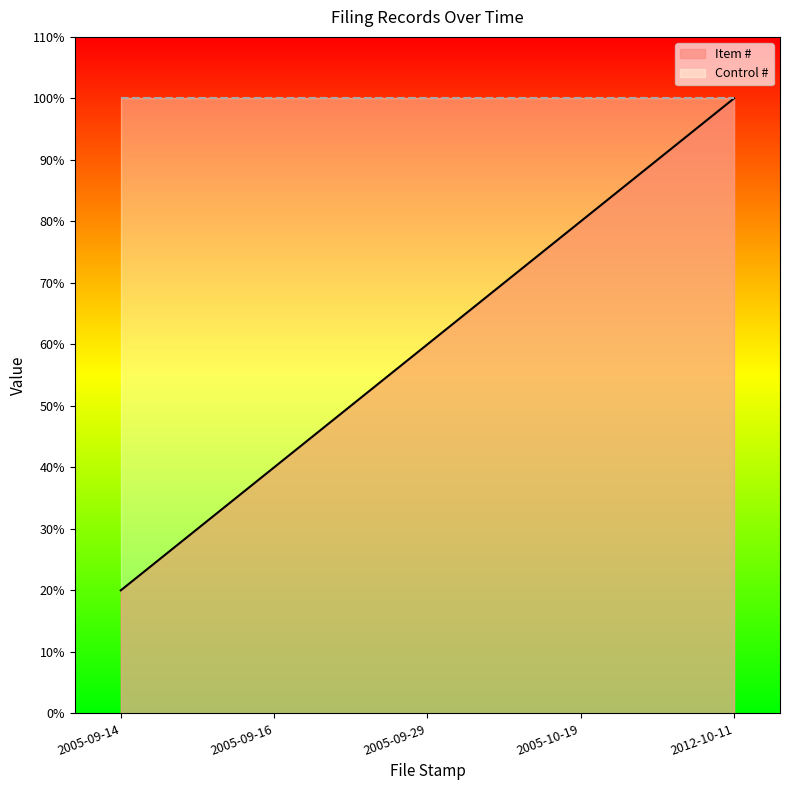

What is the label of the 1st point from the left?

2005-09-14